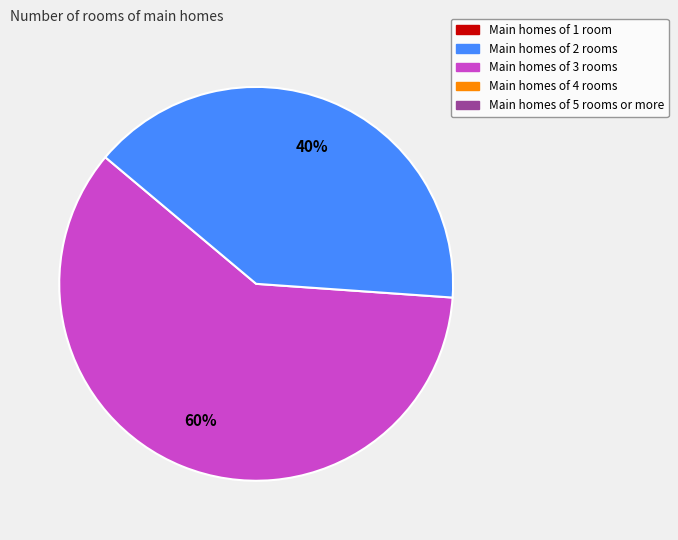

To the nearest percent, what is the difference between the largest and smallest slice percentages?

20%